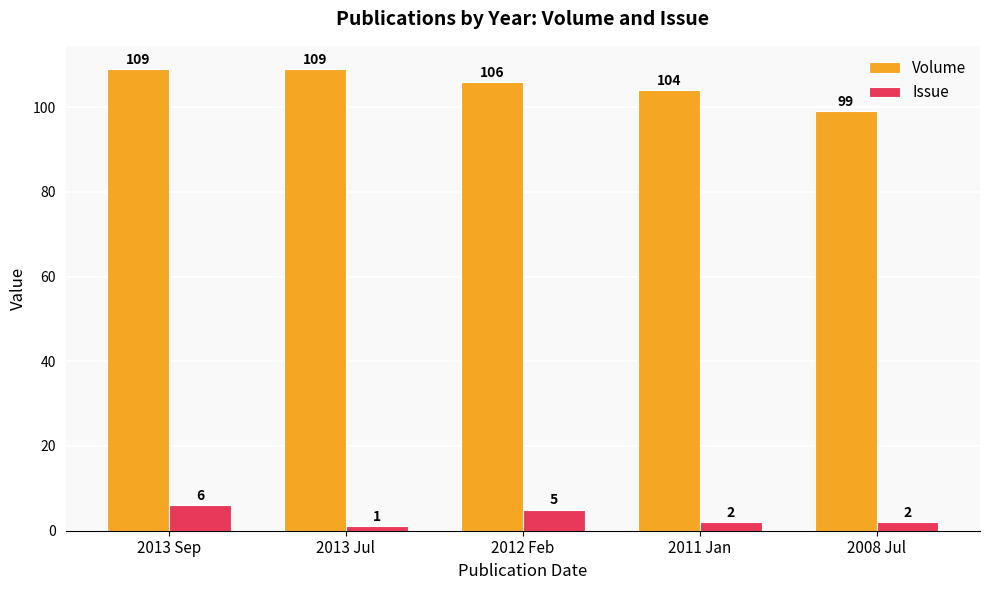

True or false: Volume has a value of 99 at 2008 Jul.

True